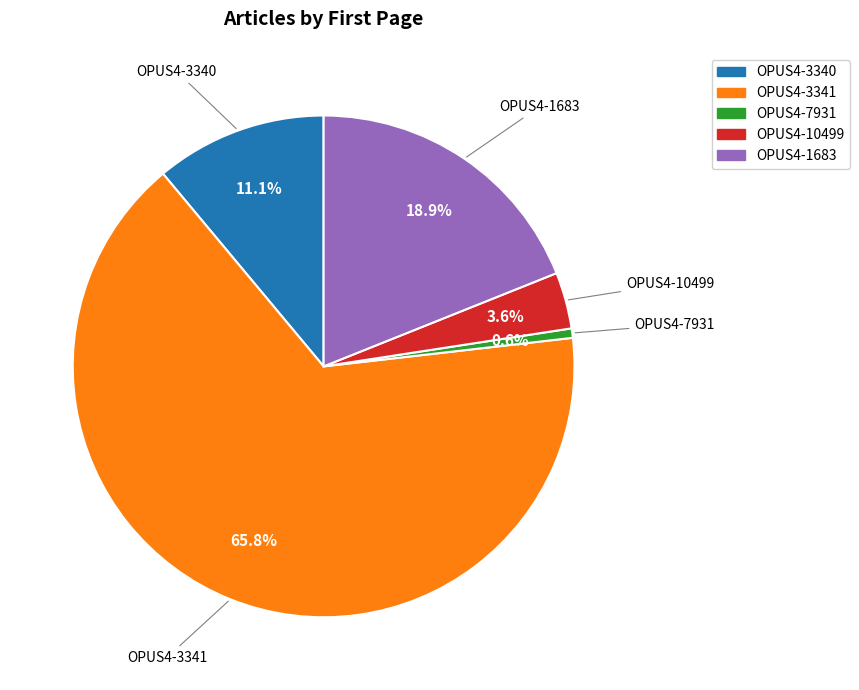

Is it true that OPUS4-10499 is 17% of the pie?

False